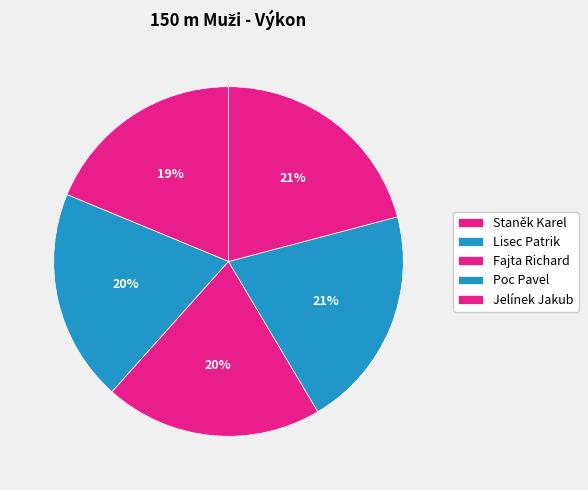

How many slices are in this pie chart?

5